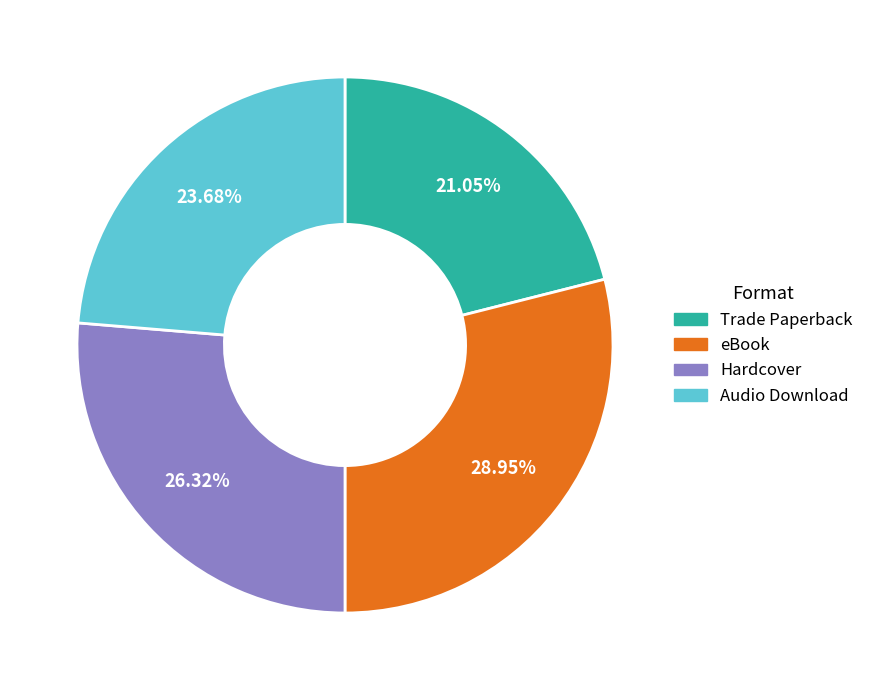

To the nearest percent, what percentage of the pie is Trade Paperback?

21%